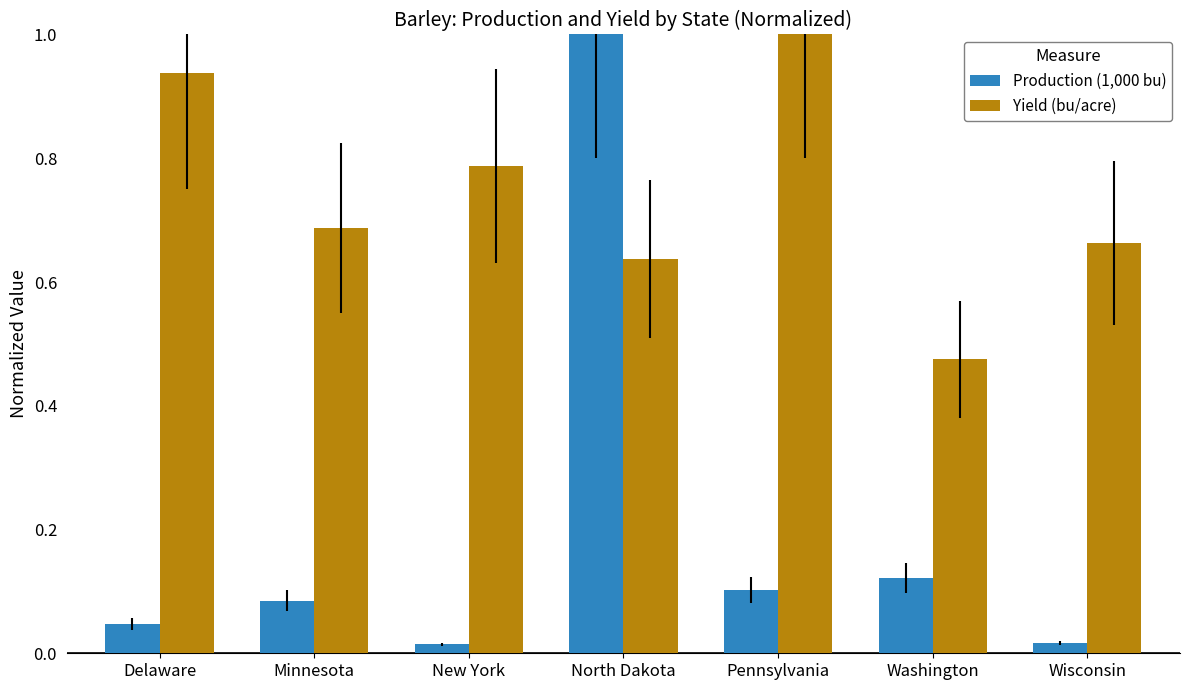

The value of Yield (bu/acre) at Pennsylvania is 1.0. True or false?

True